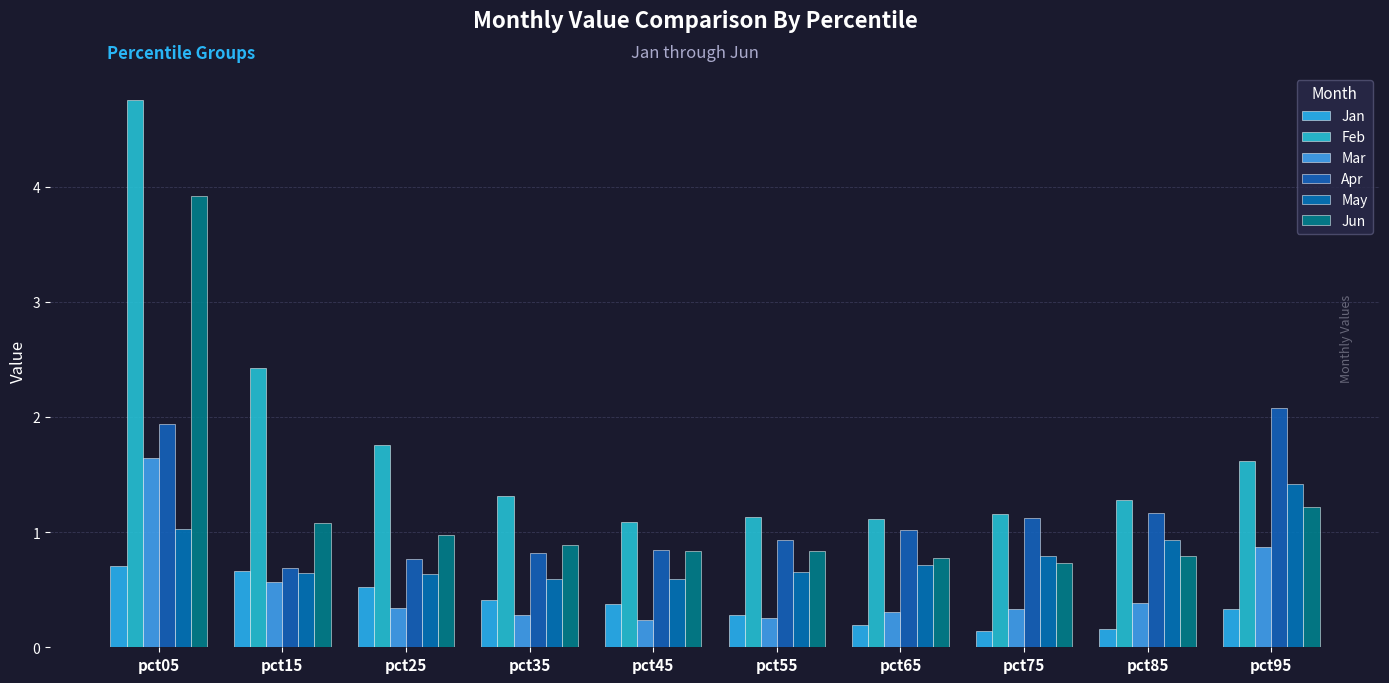

Count the number of categories in the chart.

10